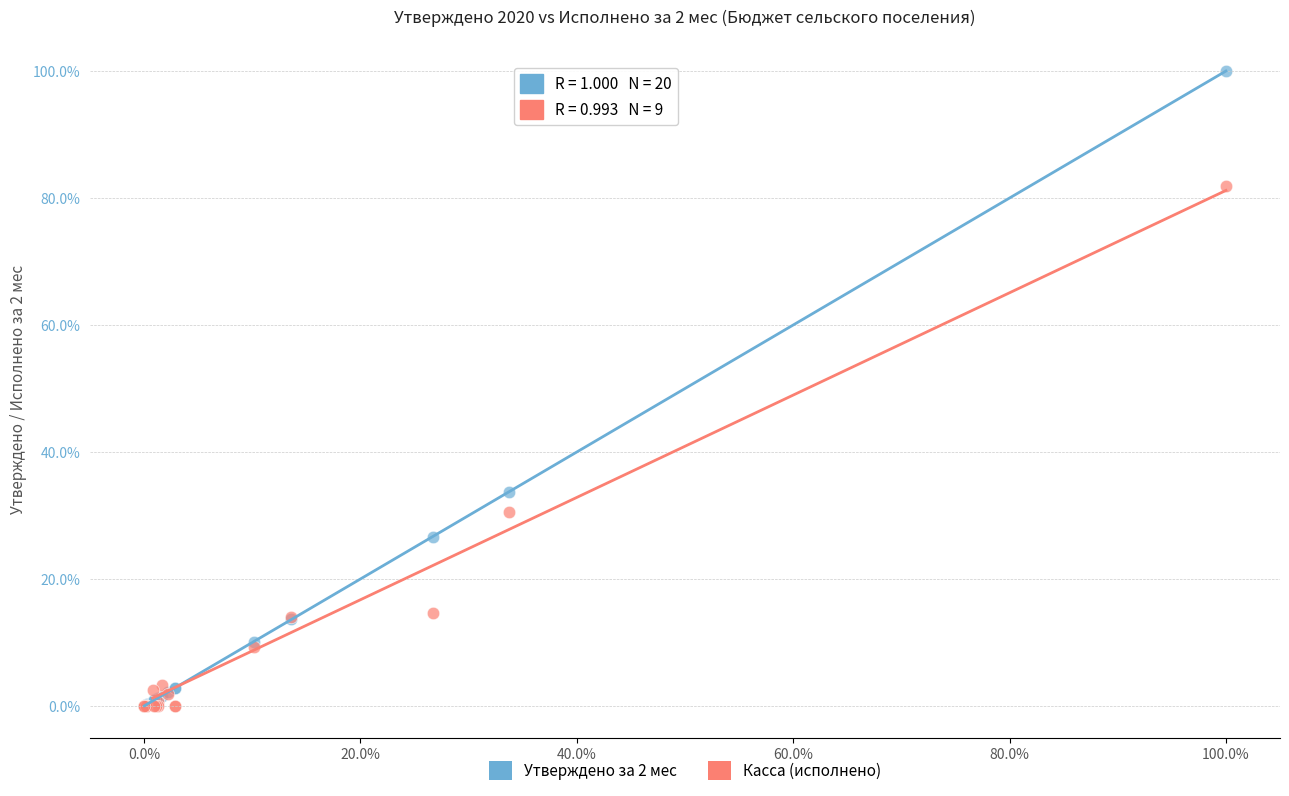

Which series reaches the maximum Y coordinate?

Утверждено за 2 мес